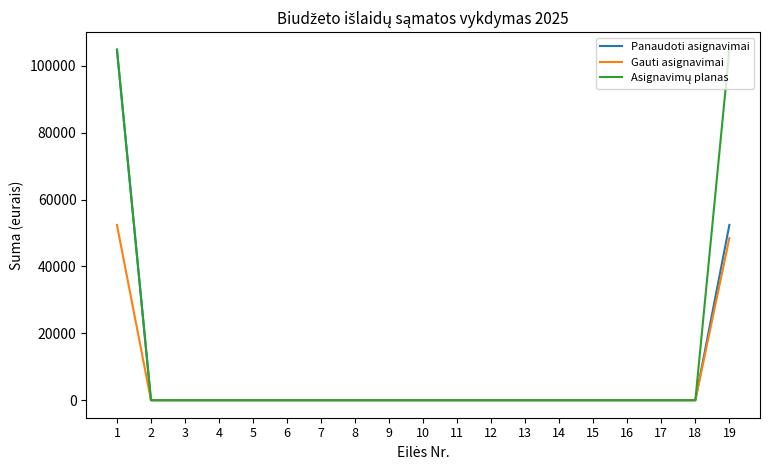

The value of Gauti asignavimai at 11 is -19355. True or false?

False